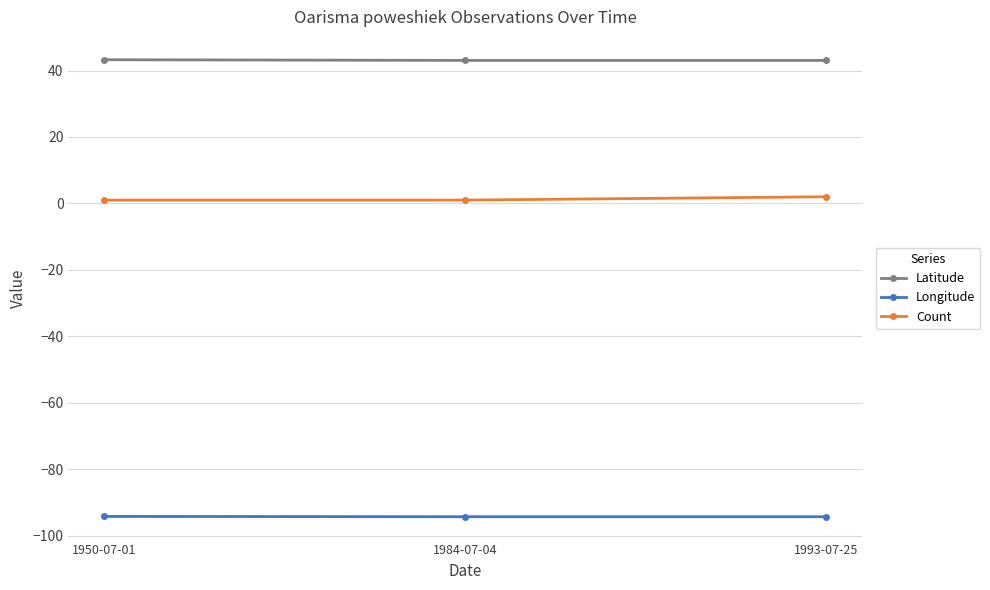

How many data points does each series have?

3